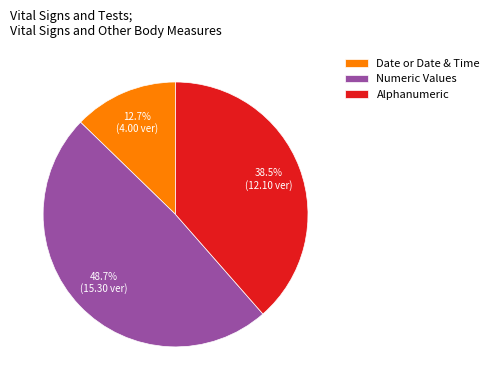

Which slice is the largest?

Numeric Values